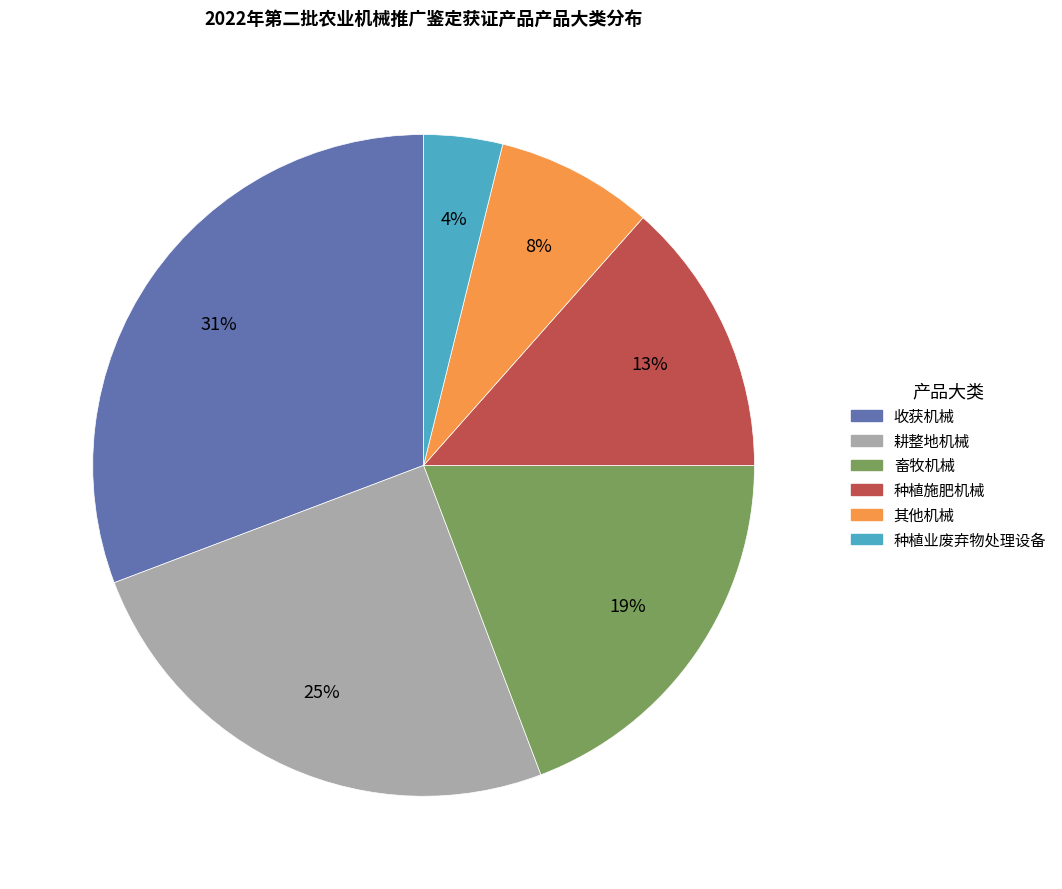

To the nearest percent, what portion does 耕整地机械 represent?

25%